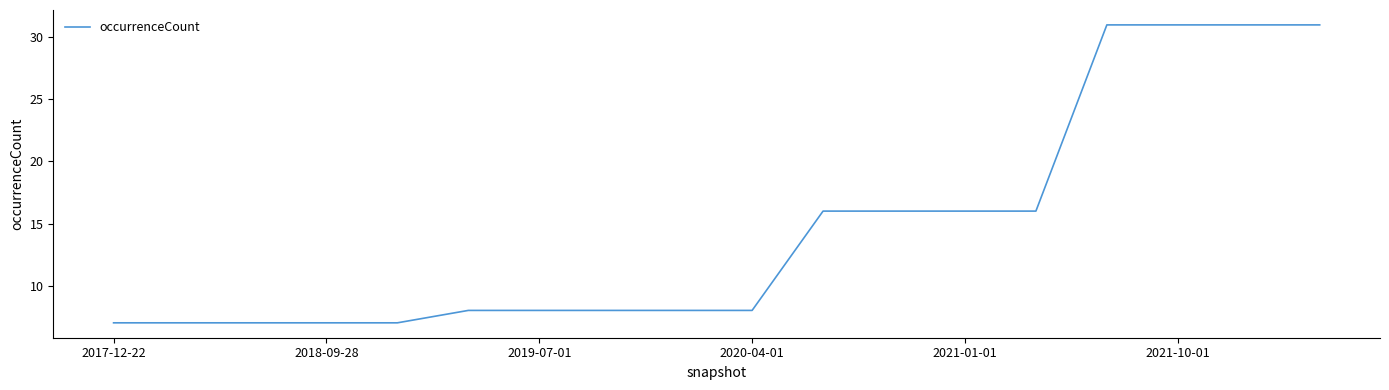

Reading right to left, transcribe all the data shown in this chart.

31	31	31	31	16	16	16	16	8	8	8	8	8	7	7	7	7	7